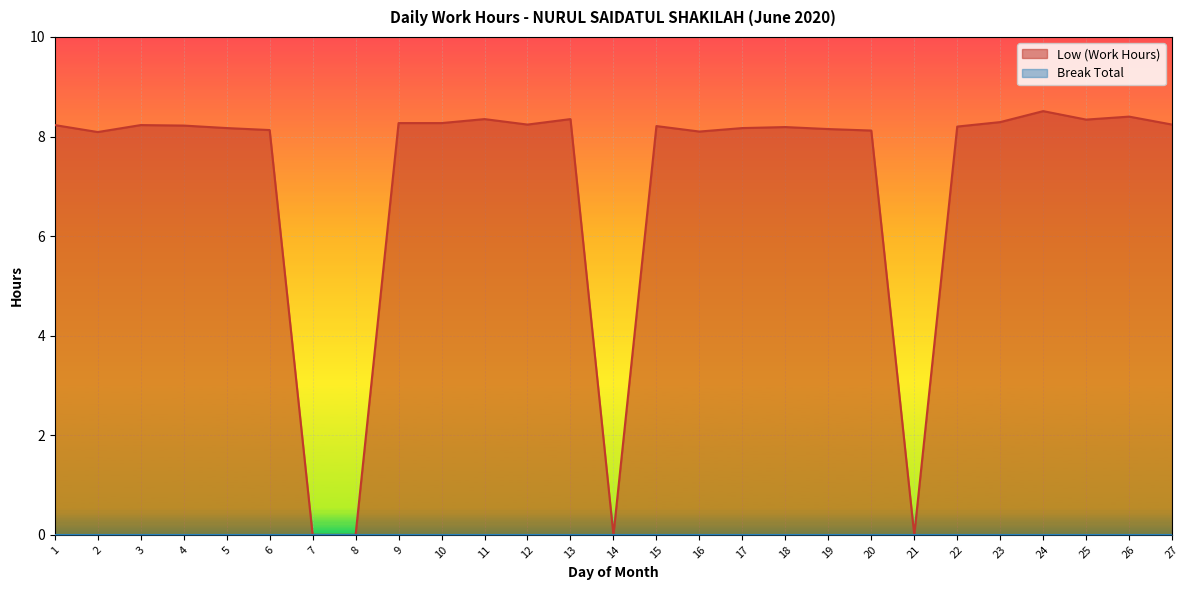

Is it true that the value at 18 is 5.3?

False